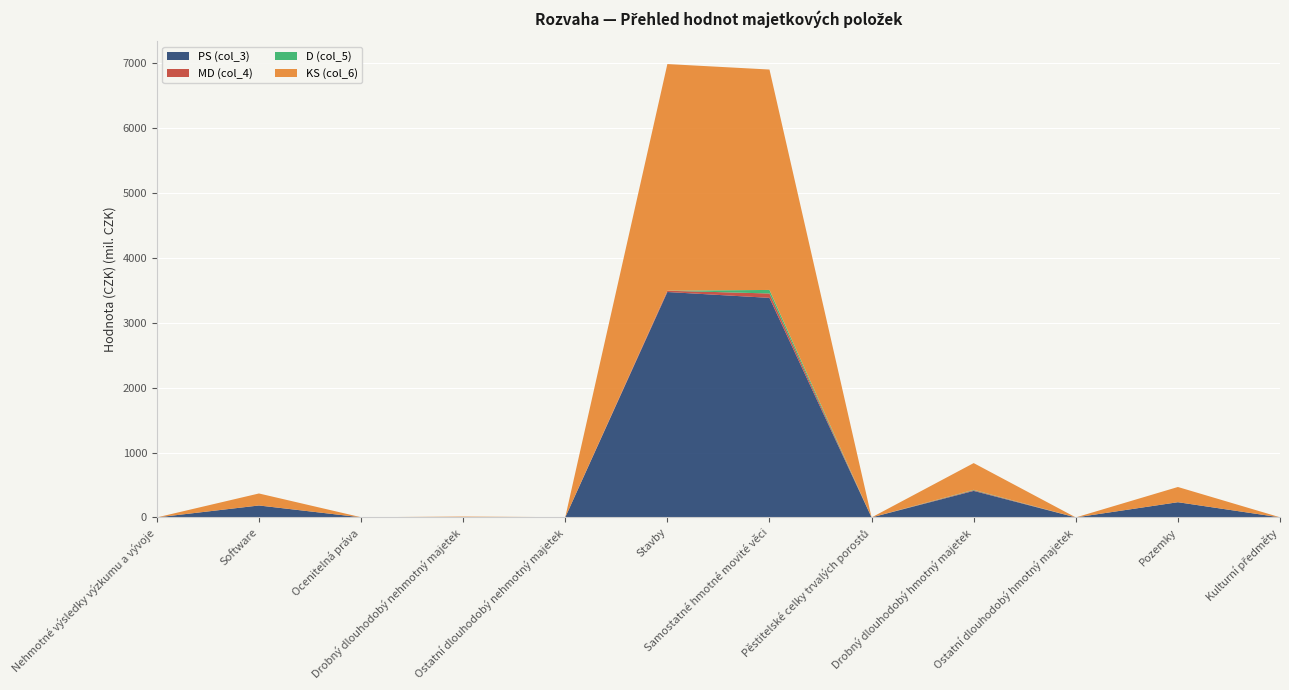

Reading left to right, list all the values displayed in this chart.

PS (col_3): Nehmotné výsledky výzkumu a vývoje=0.0	Software=183739806.0	Ocenitelná práva=1527651.0	Drobný dlouhodobý nehmotný majetek=6245832.3	Ostatní dlouhodobý nehmotný majetek=1958308.0	Stavby=3473487498.0	Samostatné hmotné movité věci=3383155529.0	Pěstitelské celky trvalých porostů=0.0	Drobný dlouhodobý hmotný majetek=408598061.3	Ostatní dlouhodobý hmotný majetek=12810.0	Pozemky=234428605.0	Kulturní předměty=1066838.0
MD (col_4): Nehmotné výsledky výzkumu a vývoje=0.0	Software=774424.0	Ocenitelná práva=0.0	Drobný dlouhodobý nehmotný majetek=129288.6	Ostatní dlouhodobý nehmotný majetek=0.0	Stavby=19512718.0	Samostatné hmotné movité věci=67613289.0	Pěstitelské celky trvalých porostů=0.0	Drobný dlouhodobý hmotný majetek=10012119.0	Ostatní dlouhodobý hmotný majetek=0.0	Pozemky=1107.0	Kulturní předměty=0.0
D (col_5): Nehmotné výsledky výzkumu a vývoje=0.0	Software=0.0	Ocenitelná práva=0.0	Drobný dlouhodobý nehmotný majetek=48061.2	Ostatní dlouhodobý nehmotný majetek=0.0	Stavby=855154.0	Samostatné hmotné movité věci=54483291.0	Pěstitelské celky trvalých porostů=0.0	Drobný dlouhodobý hmotný majetek=6991278.4	Ostatní dlouhodobý hmotný majetek=0.0	Pozemky=0.0	Kulturní předměty=0.0
KS (col_6): Nehmotné výsledky výzkumu a vývoje=0.0	Software=184514230.0	Ocenitelná práva=1527651.0	Drobný dlouhodobý nehmotný majetek=6327059.8	Ostatní dlouhodobý nehmotný majetek=1958308.0	Stavby=3492145062.0	Samostatné hmotné movité věci=3396285527.0	Pěstitelské celky trvalých porostů=0.0	Drobný dlouhodobý hmotný majetek=411618901.9	Ostatní dlouhodobý hmotný majetek=12810.0	Pozemky=234429712.0	Kulturní předměty=1066838.0